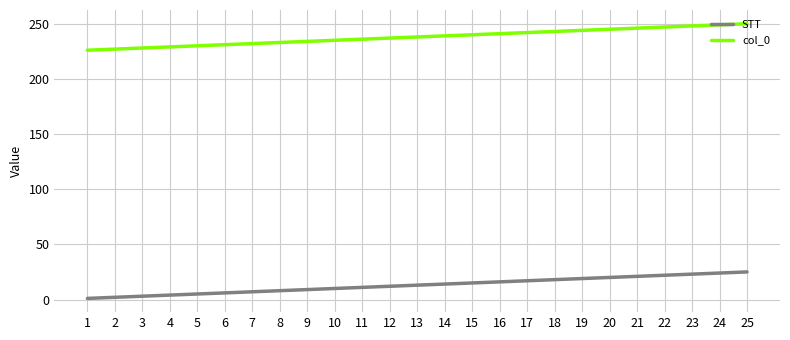

Is the value of col_0 at 21 greater than the value of STT at 4?

Yes